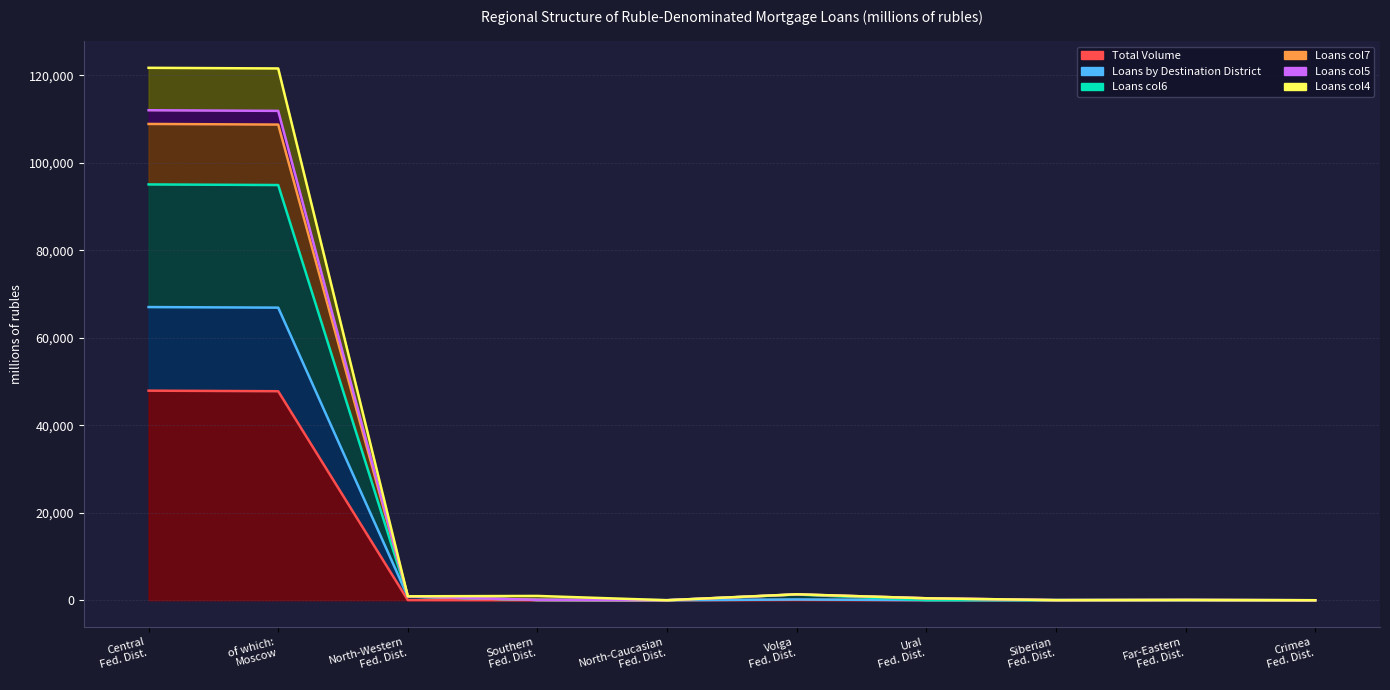

At which label is Total Volume closest to 23949?

of which: Moscow